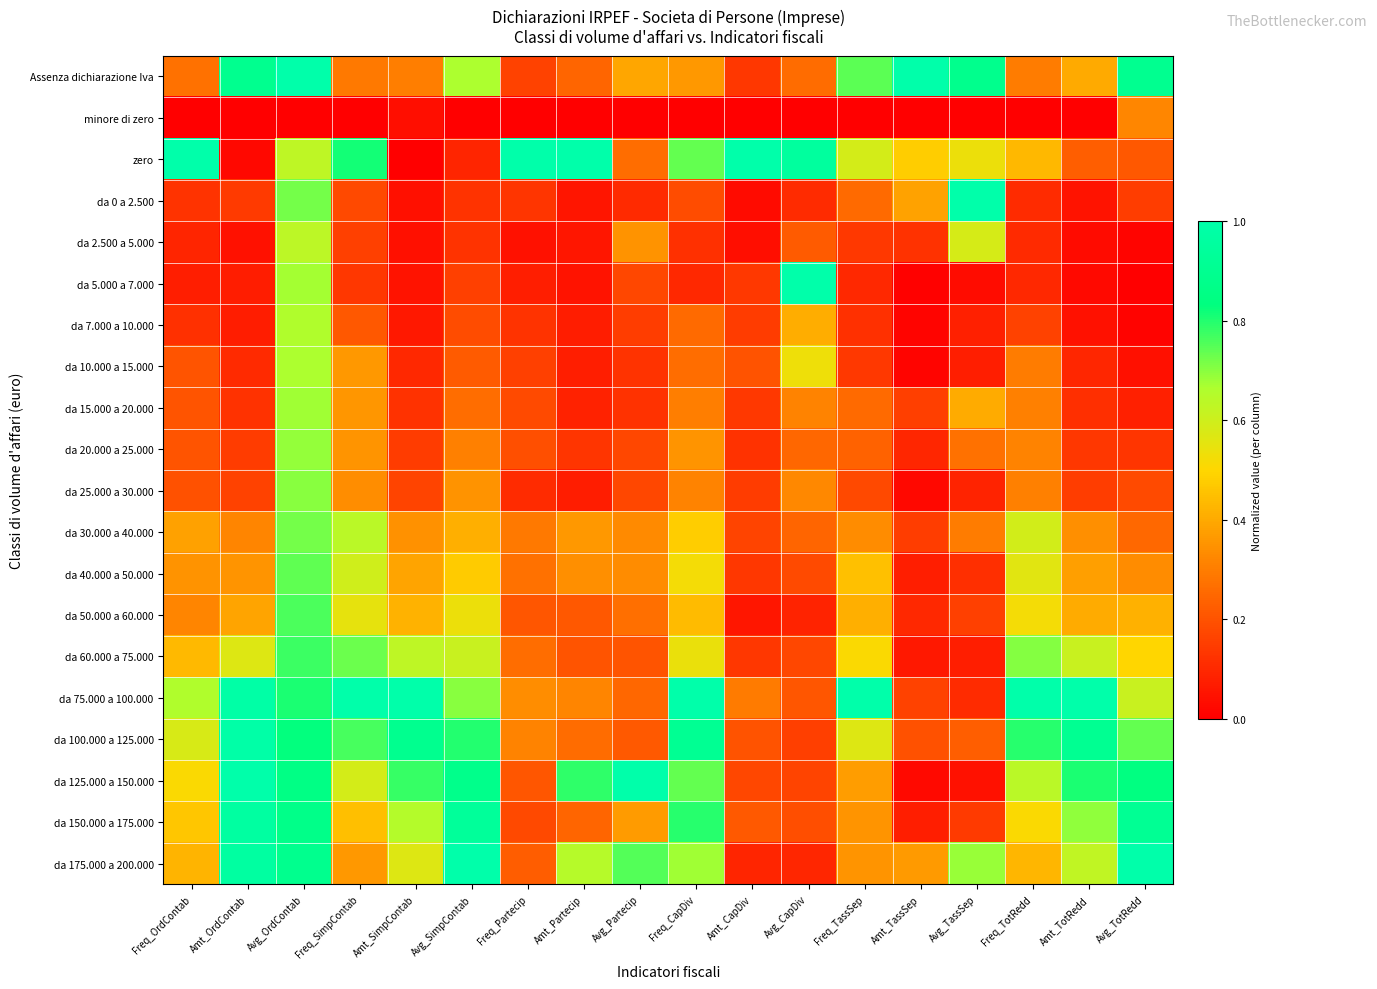

Which series changed the most between Amt_OrdContab and Avg_CapDiv?

zero